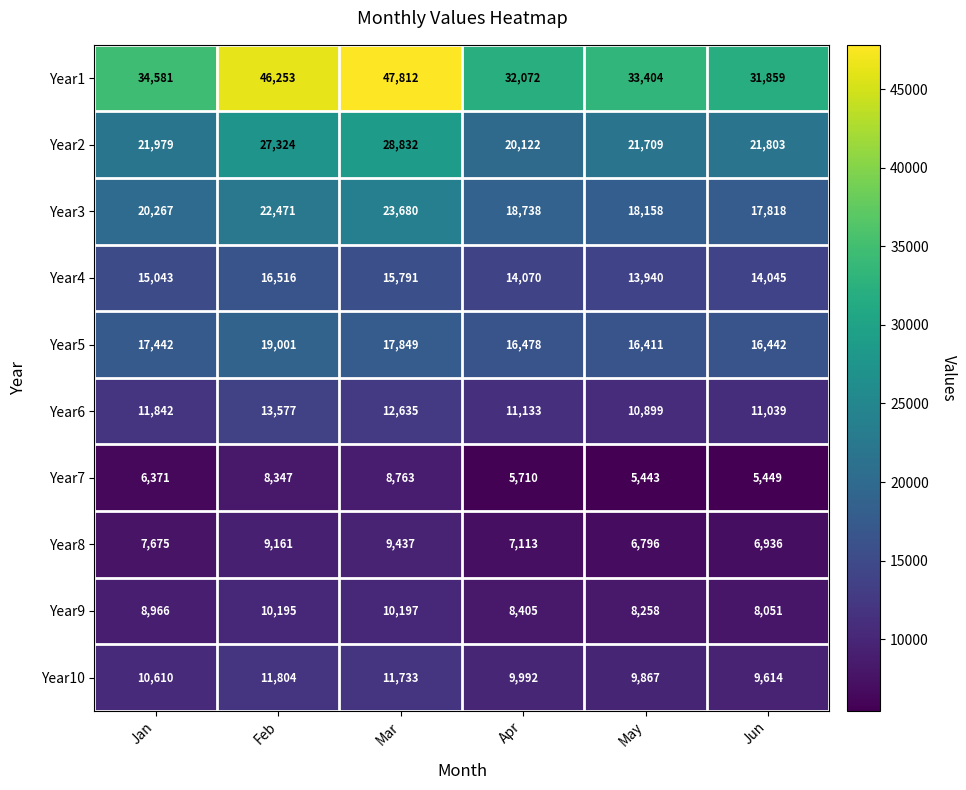

Is the value of Year6 at Mar greater than the value of Year2 at Feb?

No